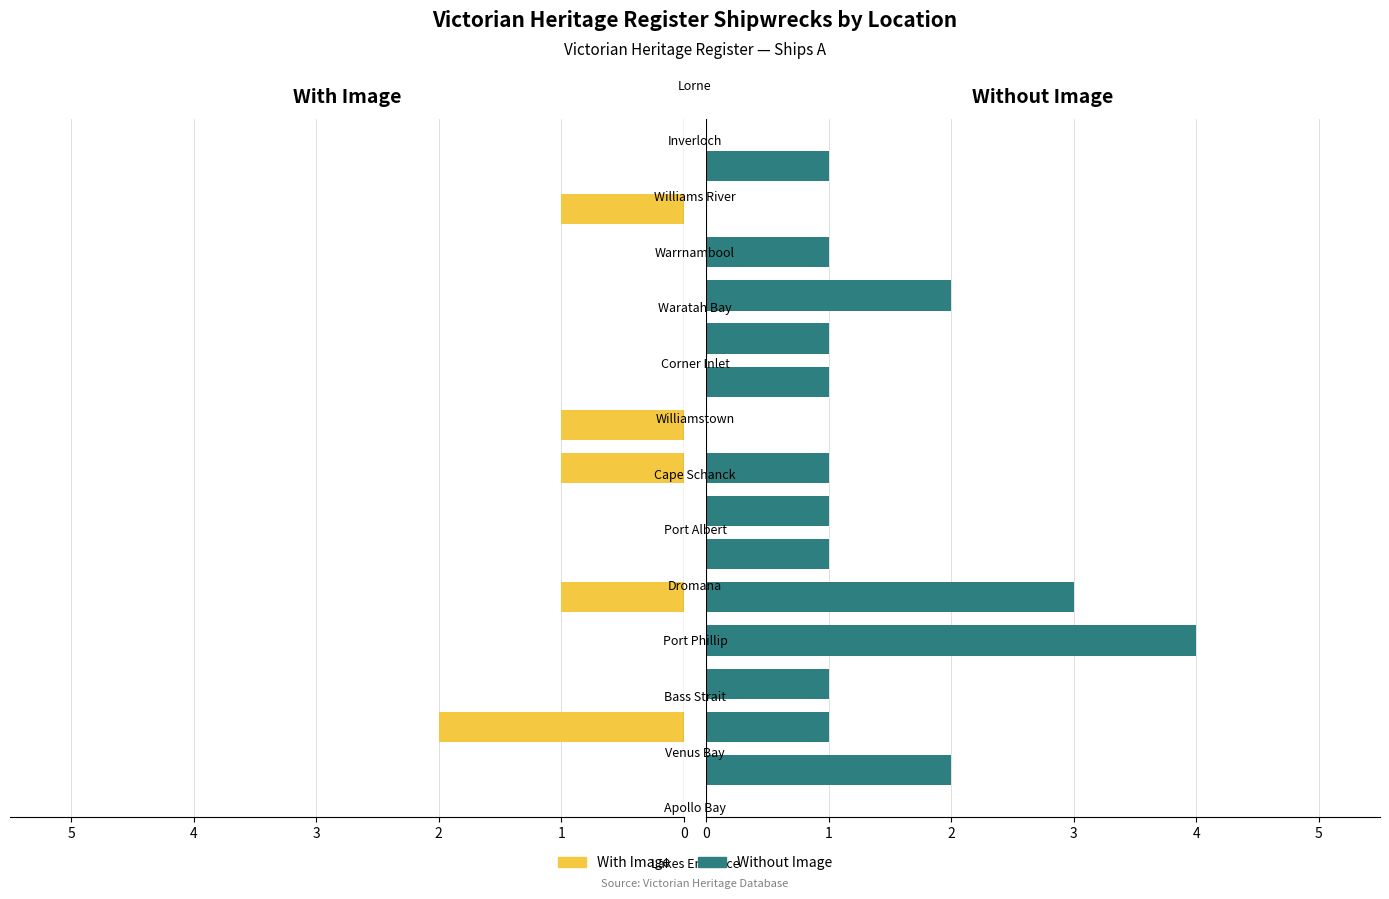

How many bars are there in each group?

2